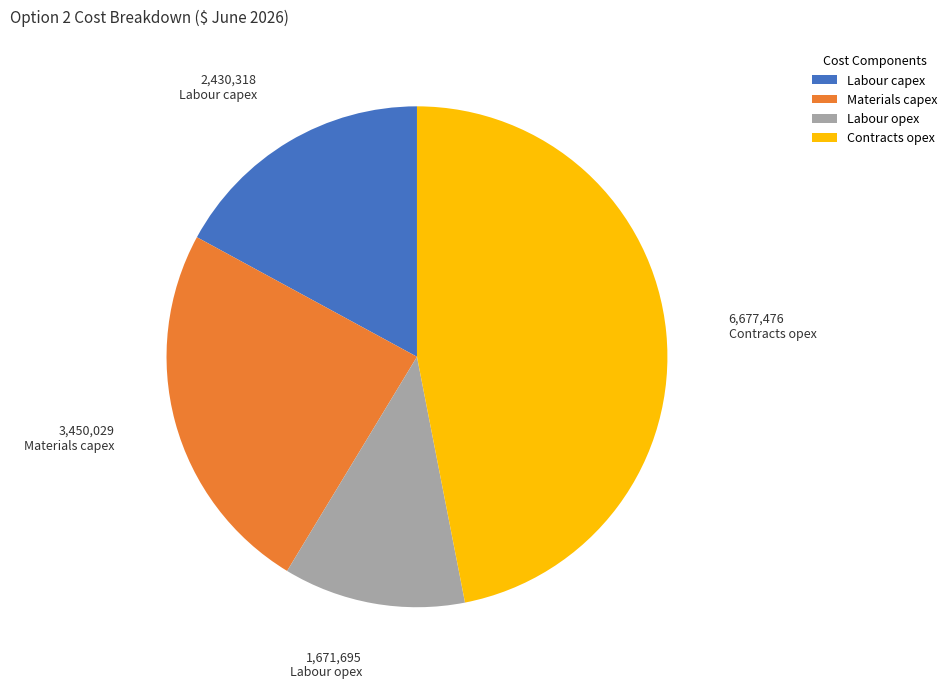

Count the number of slices in the pie.

4